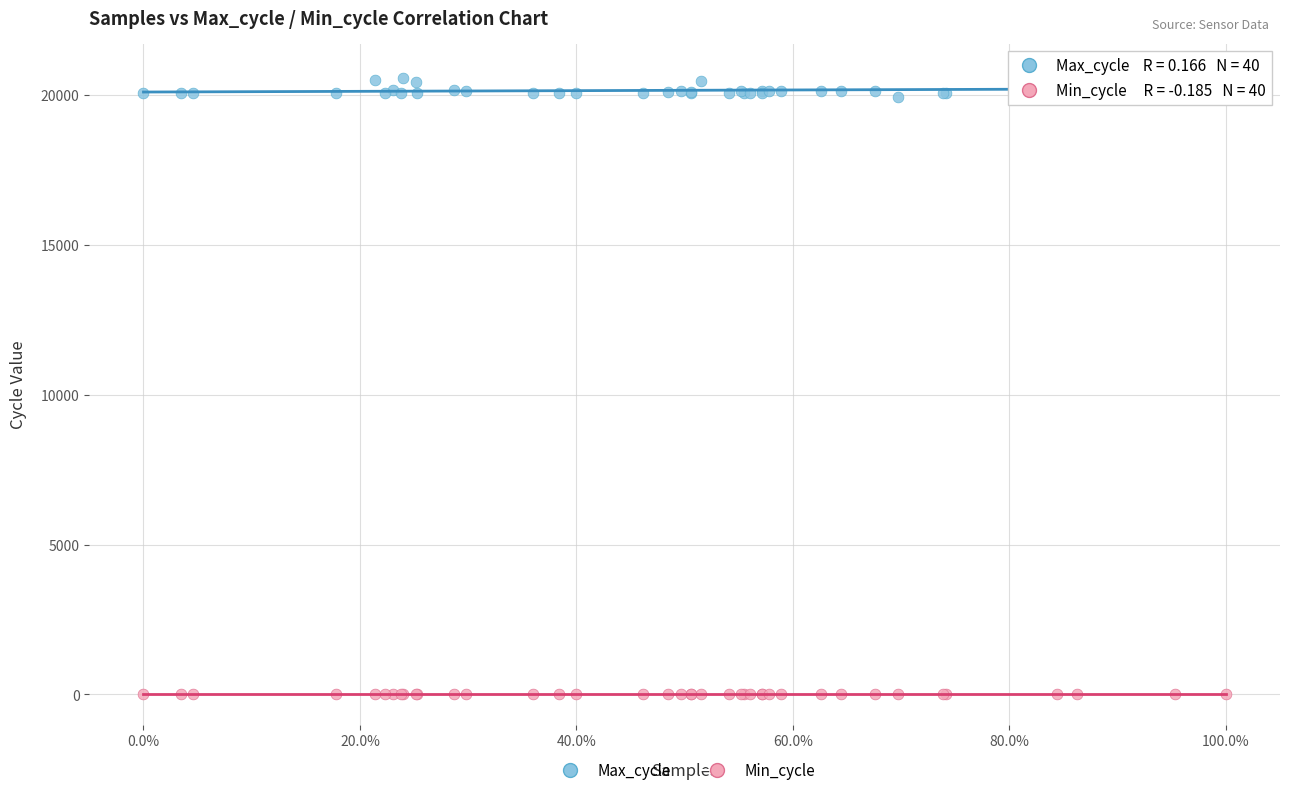

Which series has the largest Y range (max minus min)?

Max_cycle